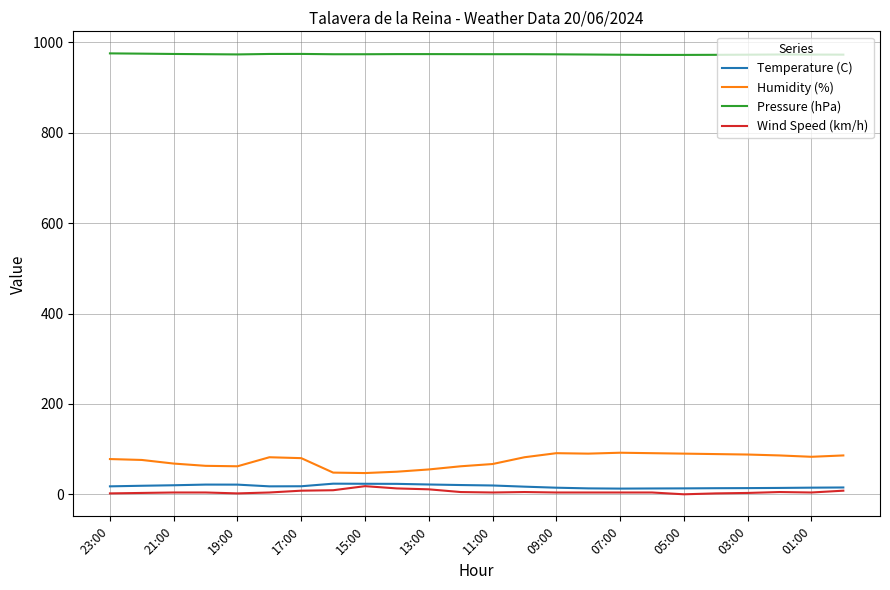

Which series has the largest total across all categories?

Pressure (hPa)